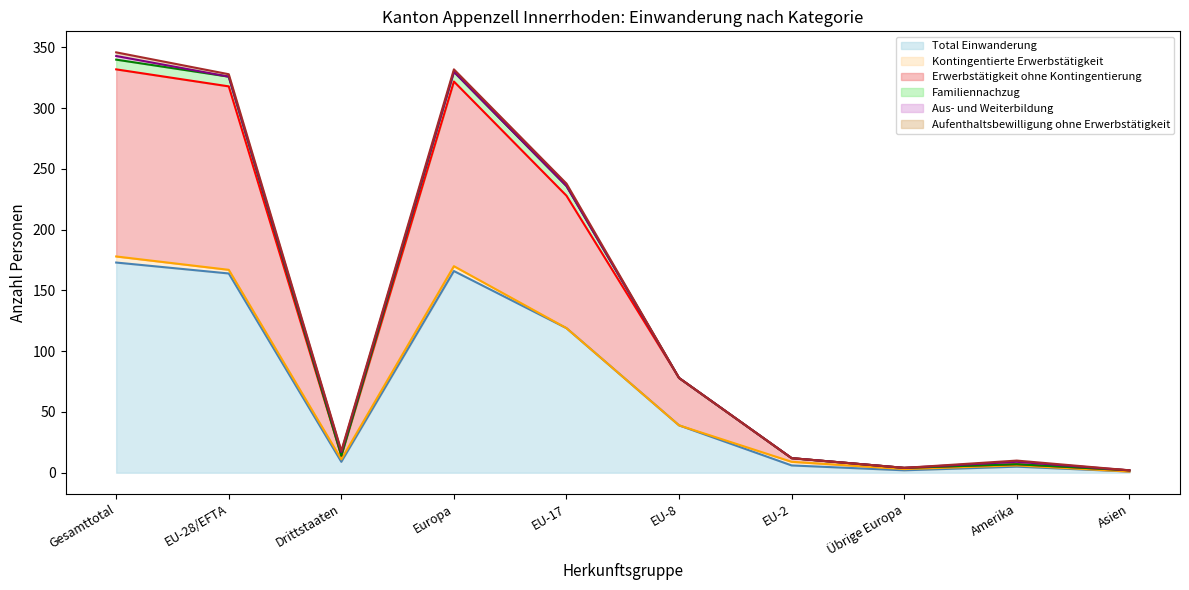

What is the difference between the maximum and minimum values in the Total Einwanderung series?

172